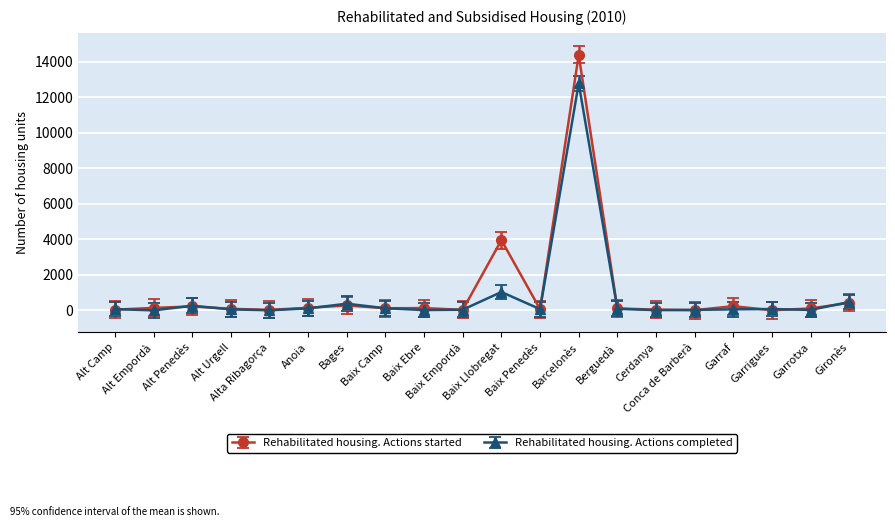

What is the difference between the highest and lowest values at Alt Empordà?

140